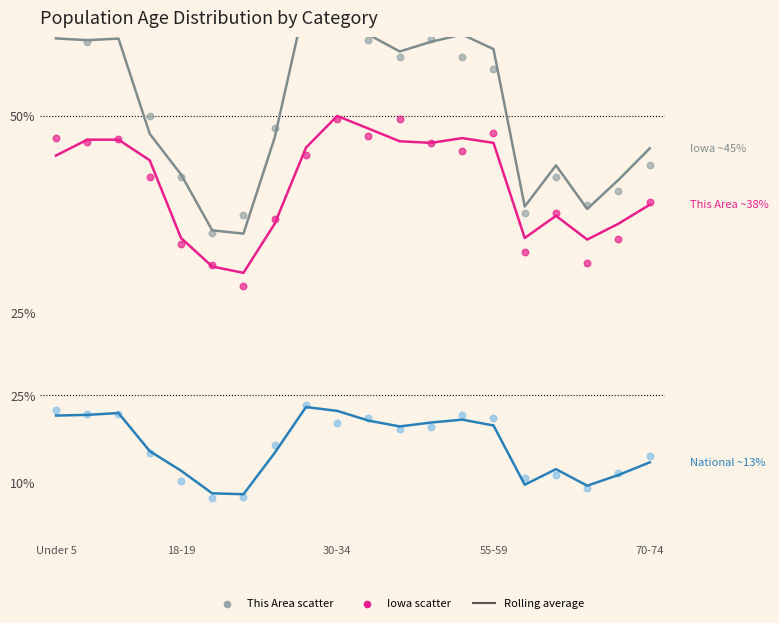

Which series has the largest Y range (max minus min)?

Iowa (rolling avg)